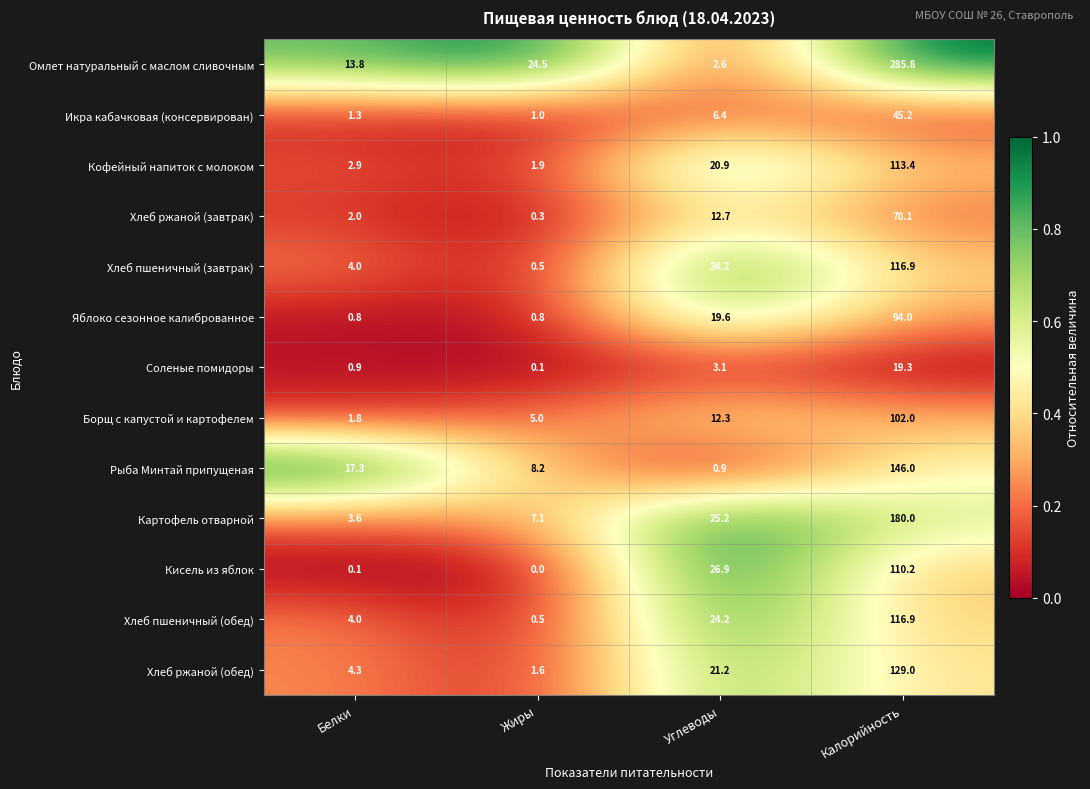

At how many categories does at least one series exceed 0?

4